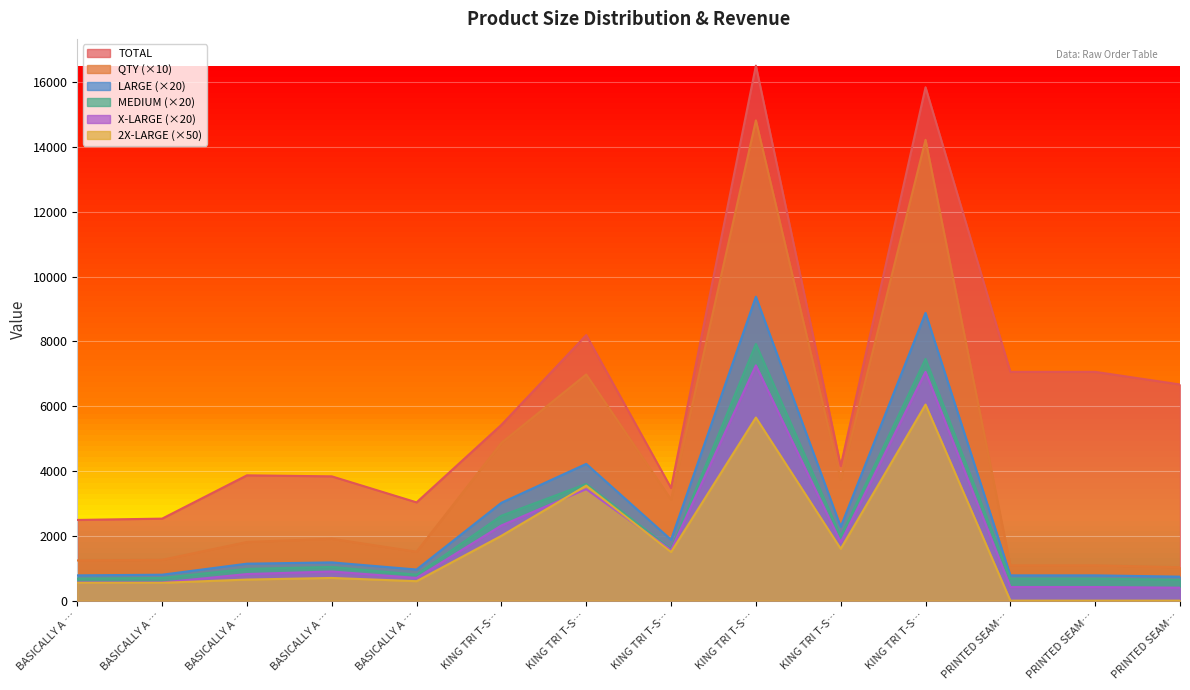

True or false: MEDIUM and 2X-LARGE intersect in this chart.

False